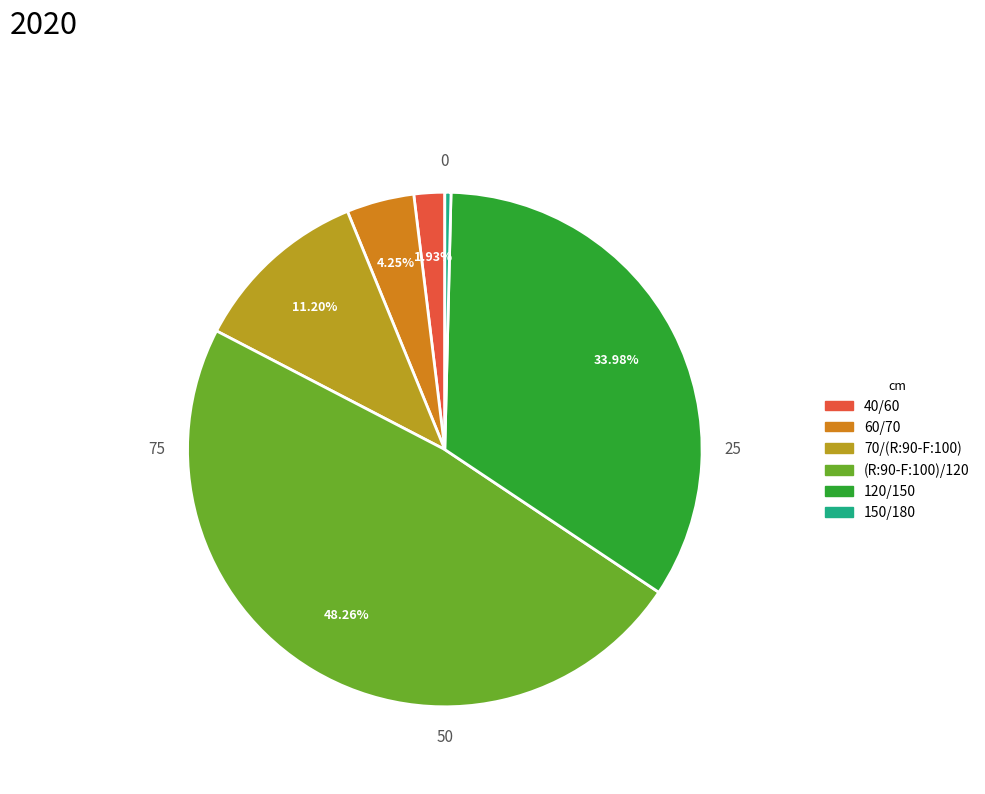

How many segments does this pie chart have?

6